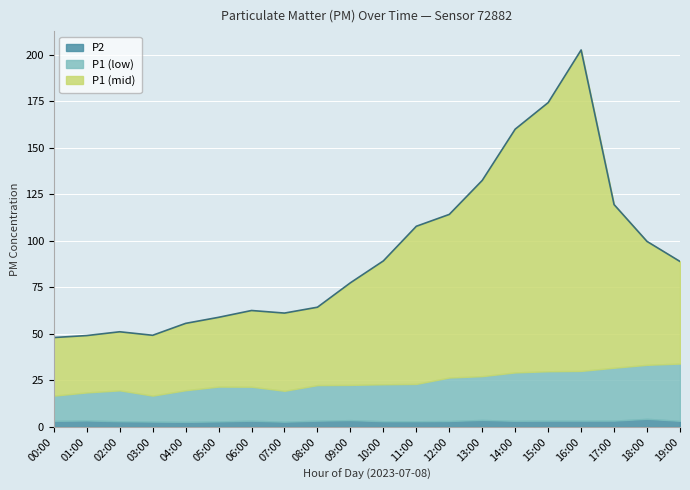

What is the sum of the P1 (mid) values at 09:00 and 04:00?

90.8